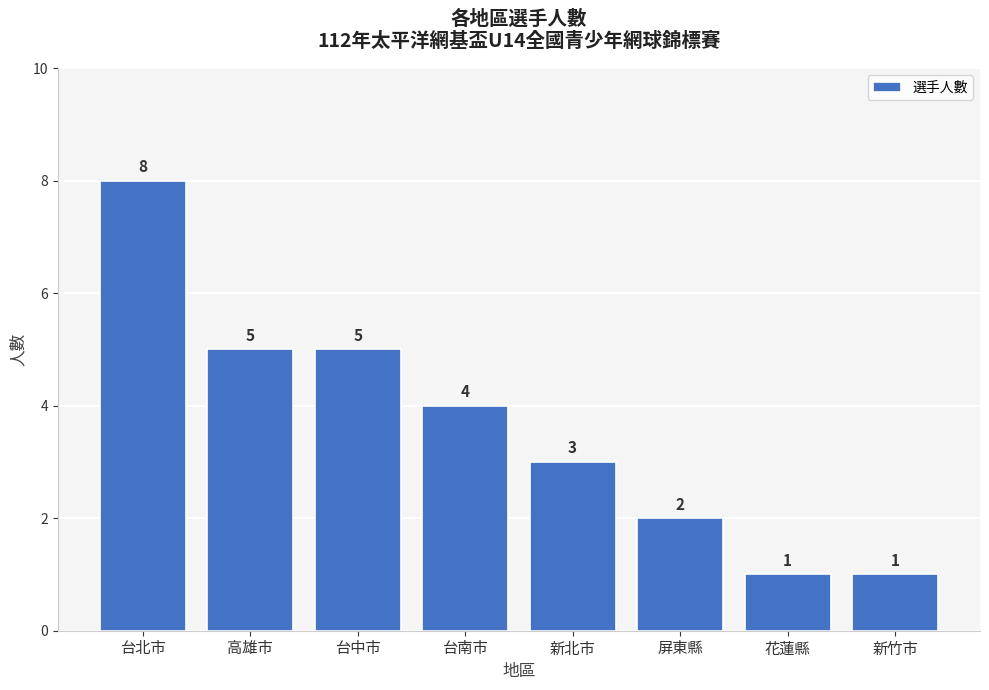

What is the label of the 4th bar from the left?

台南市